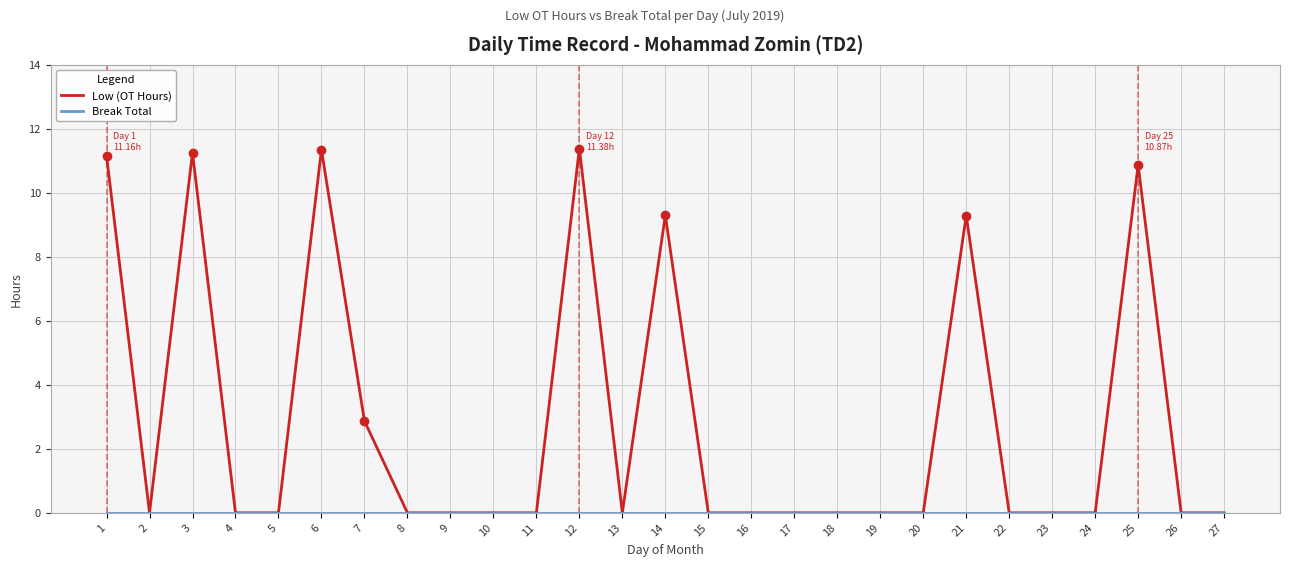

What is the maximum value shown in the chart?

11.4